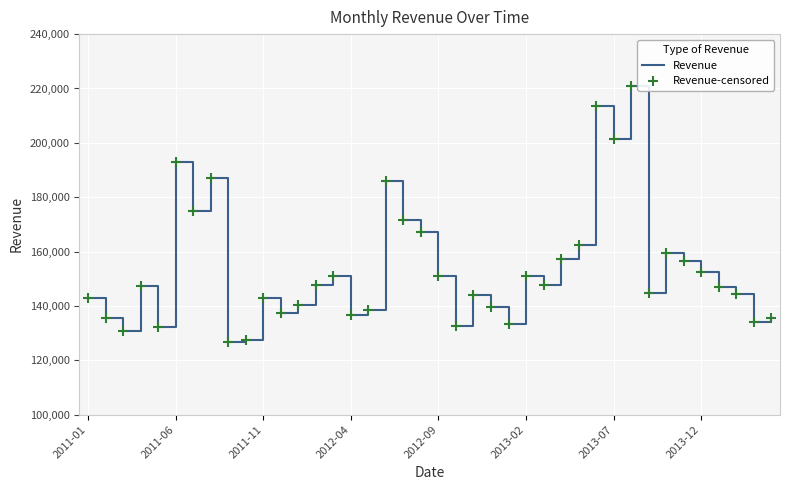

What is the greatest value displayed?

221011